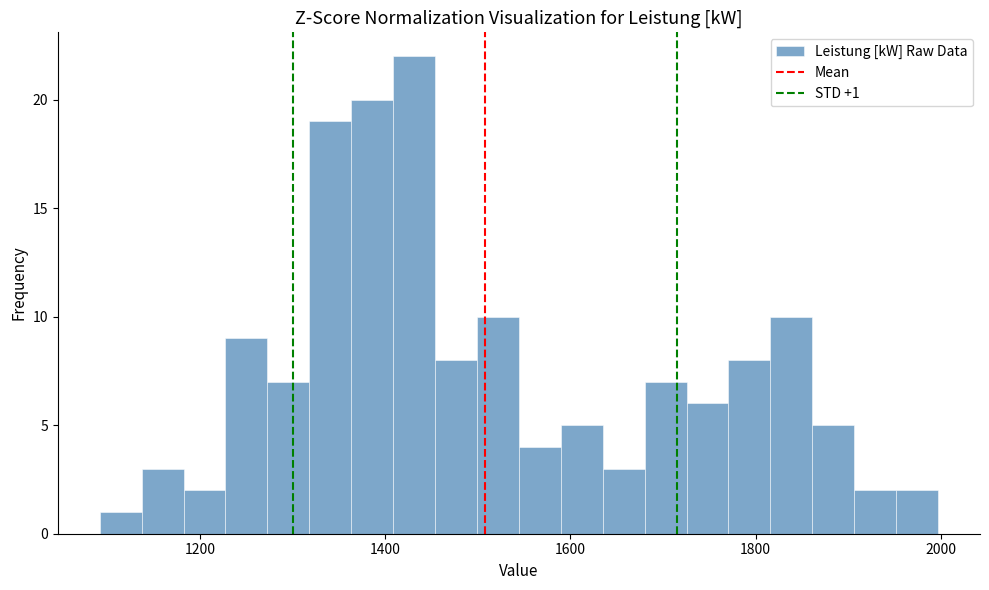

Around what value on the x-axis is the tallest bar? Give the approximate position of its centre, as read against the axis.

1440